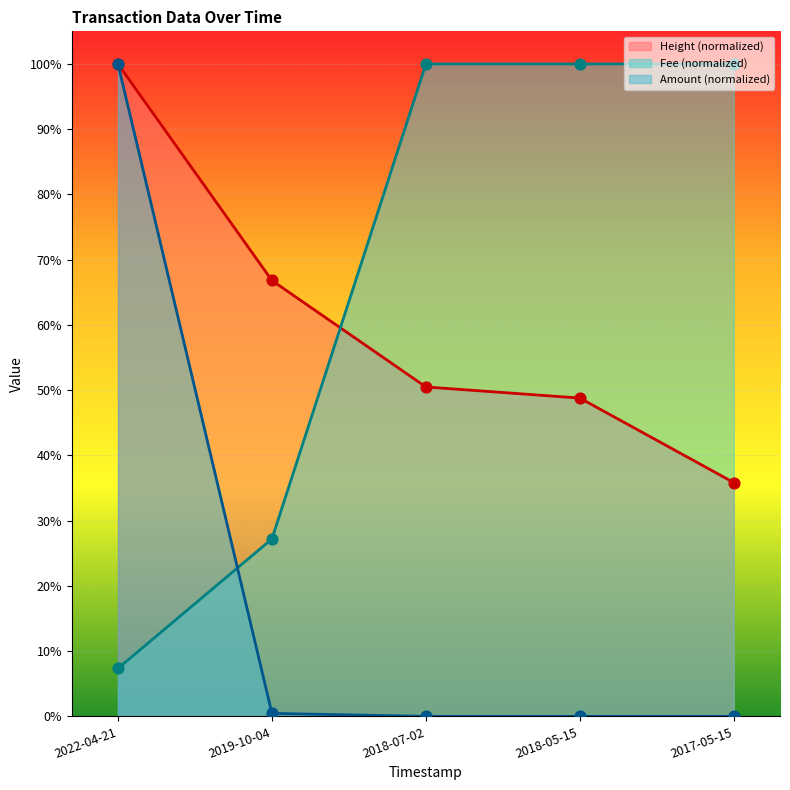

Which series has the largest total across all categories?

Fee (normalized)